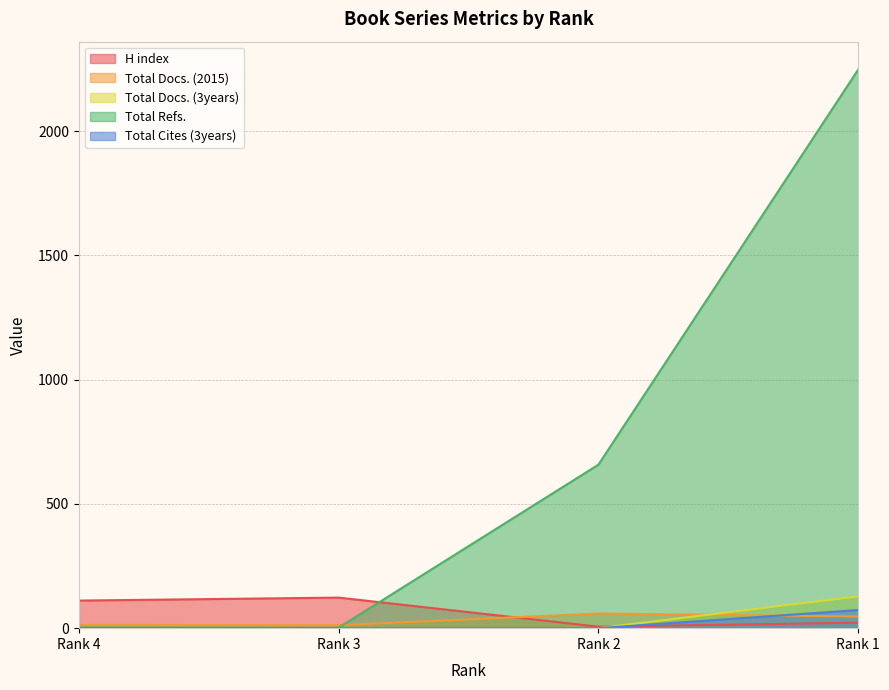

Which category has the lowest value in the H index series?

Rank 2